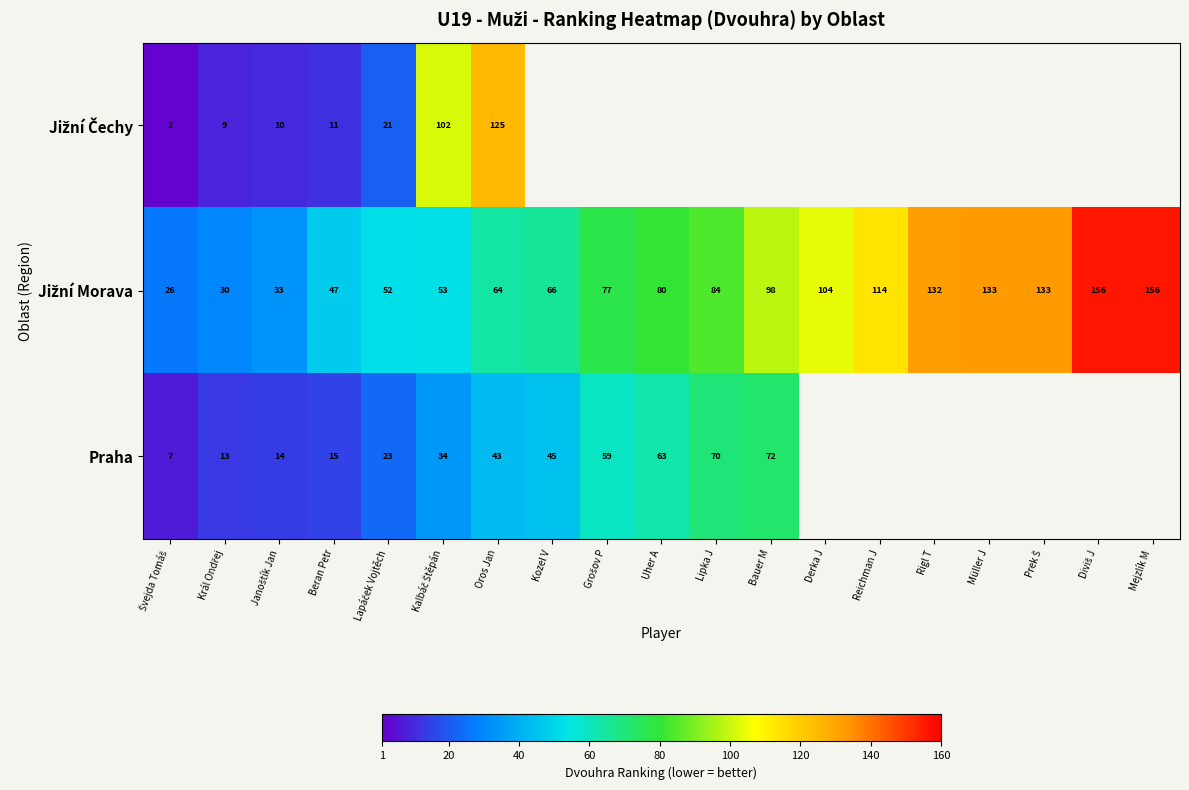

What is the total value across all series at Král Ondřej?

52.0